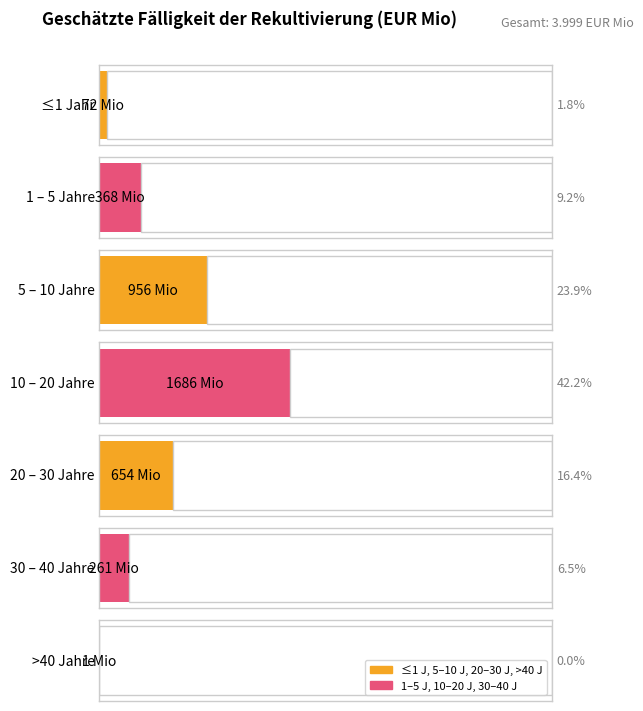

Where is the data nearest to the value 843?

5 – 10 Jahre